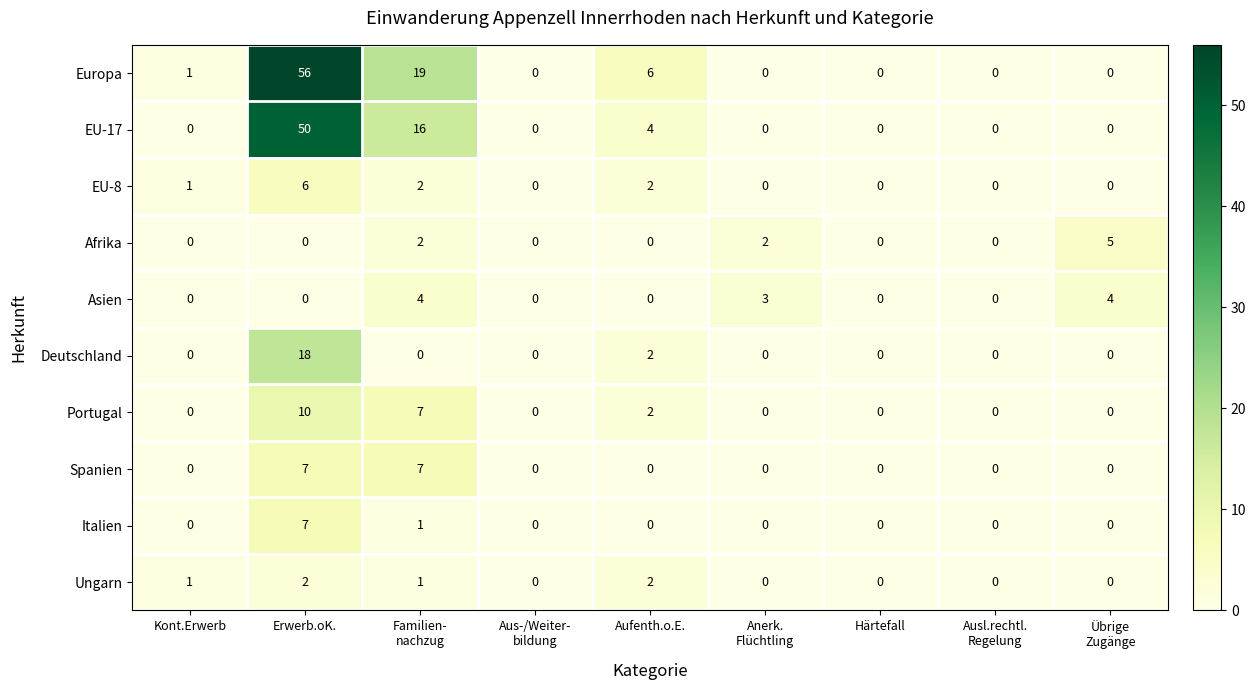

Count the Ungarn values in the range 0 to 1.

7